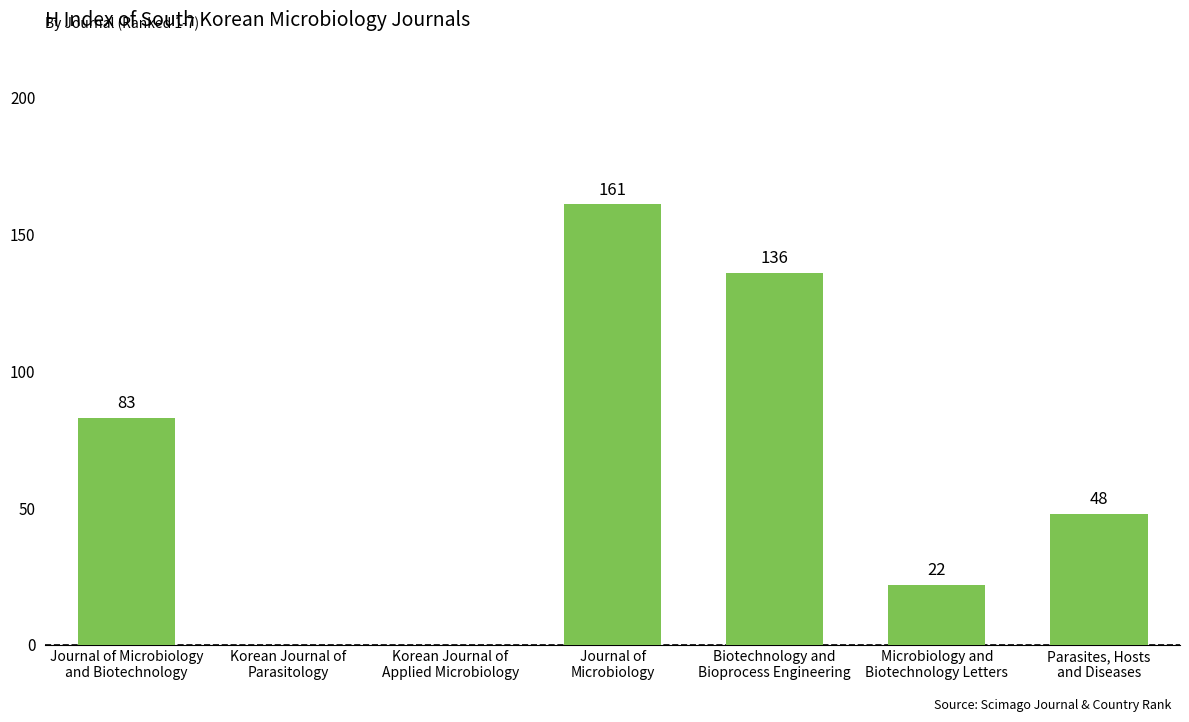

What is the sum of all values?

450